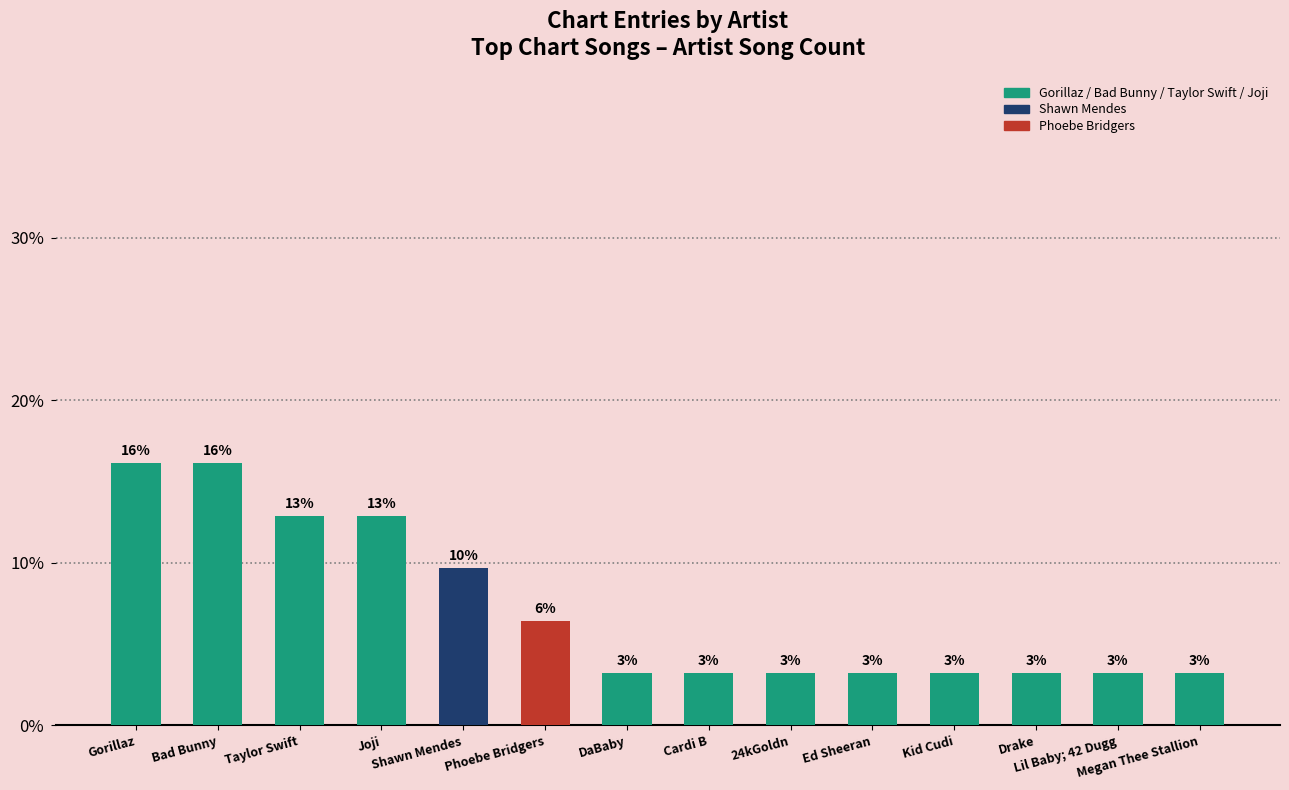

At which category does the chart reach its minimum across all series?

DaBaby